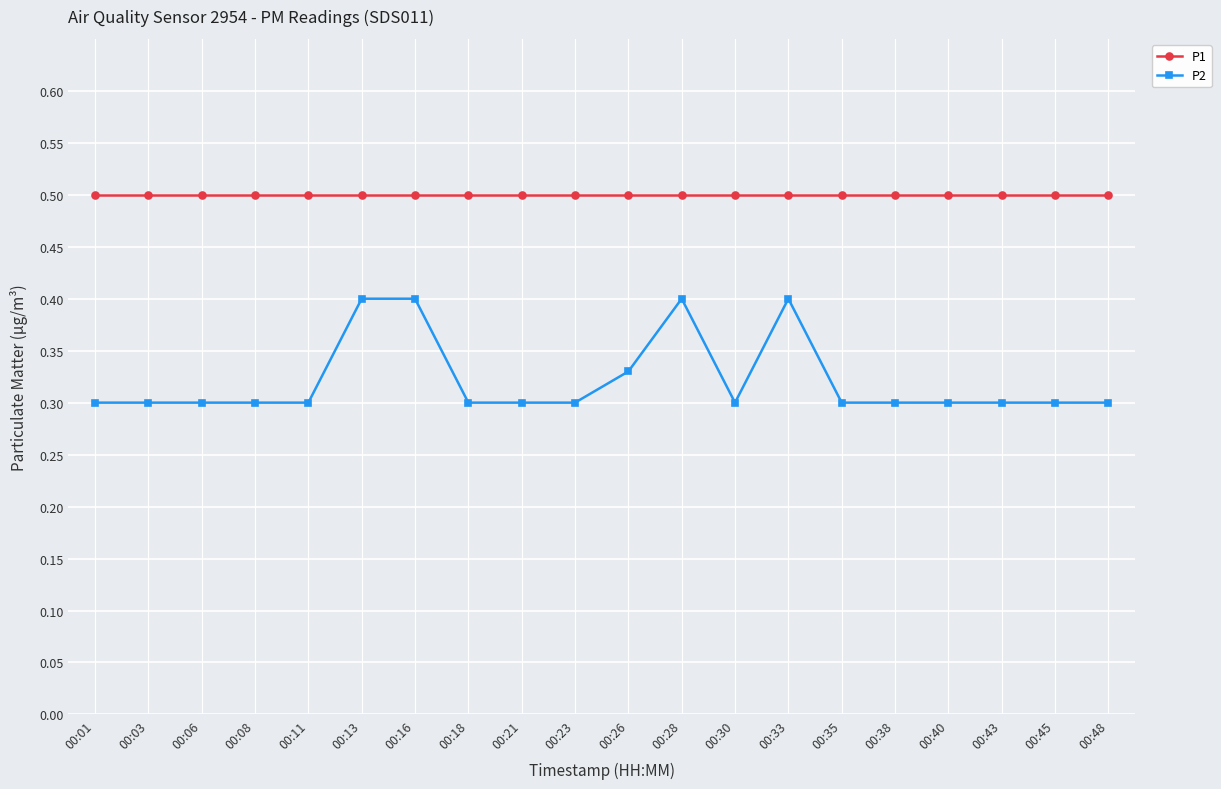

True or false: P2 has more than 1 interior local peaks.

True